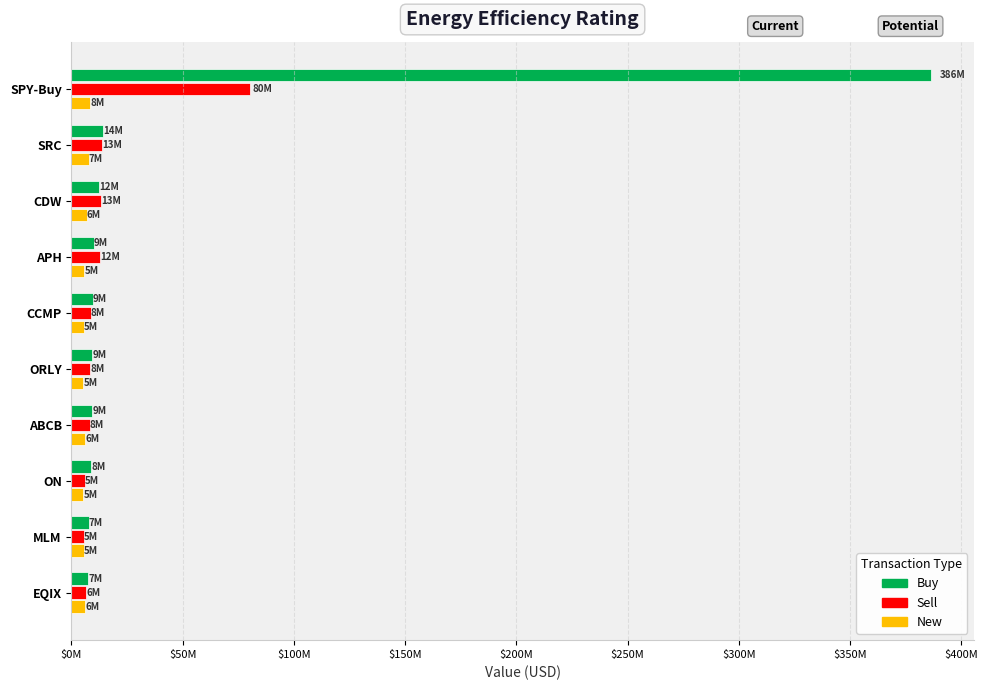

At which category is the sum across all series the highest?

SPY-Buy